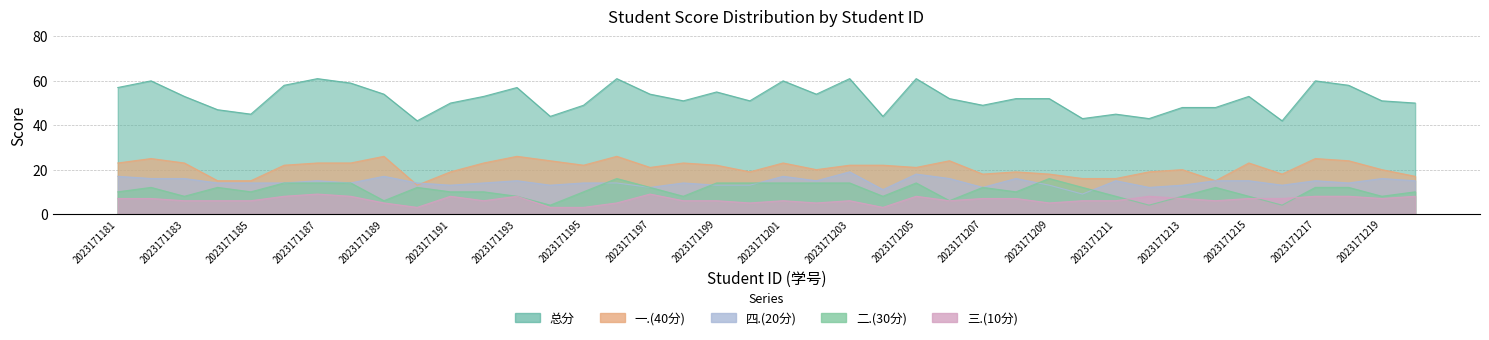

The value of 一.(40分) at 2023171211 is 21. True or false?

False